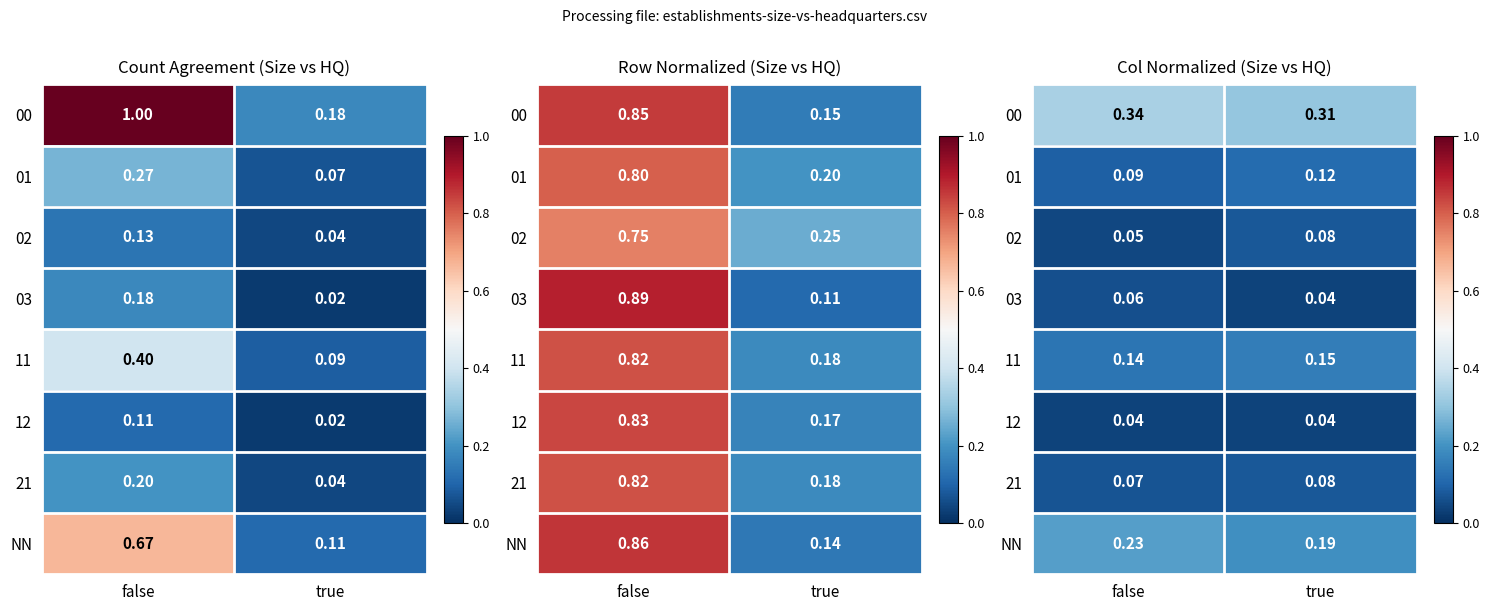

List the labels in order of 11 value, largest first.

true, false